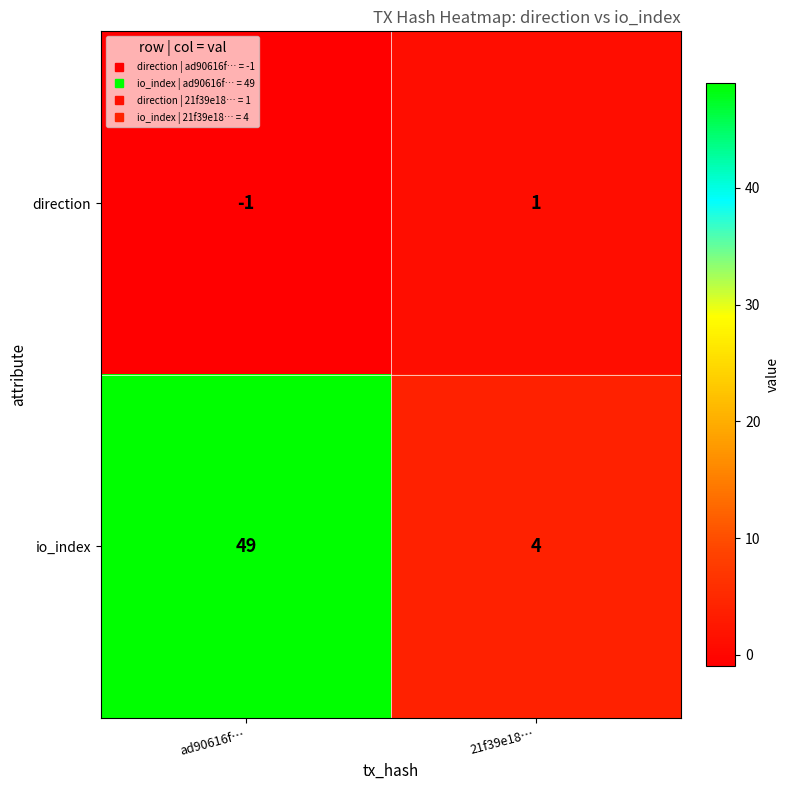

At which category is the sum across all series the highest?

ad90616f…